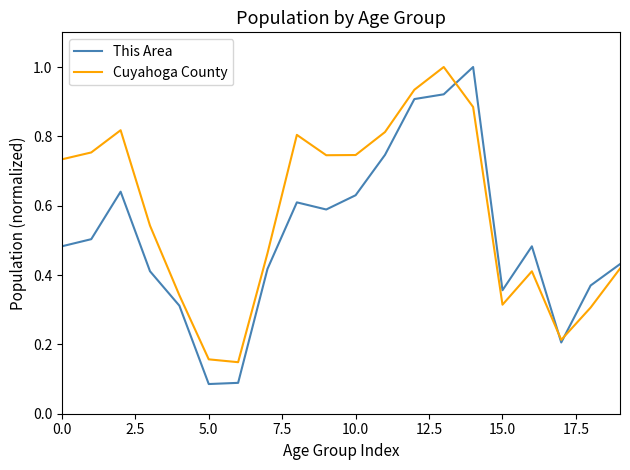

Does the chart have visible grid lines?

No